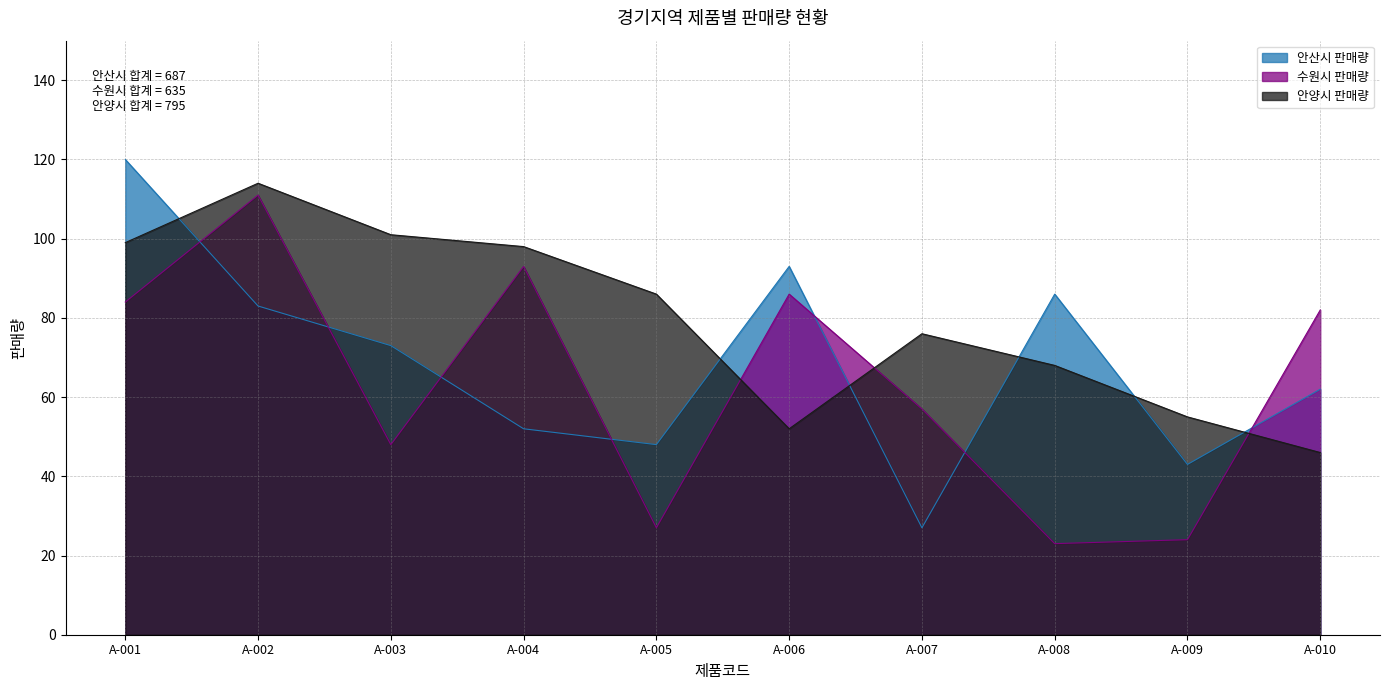

What value does the 안양시 판매량 series have at A-005?

86